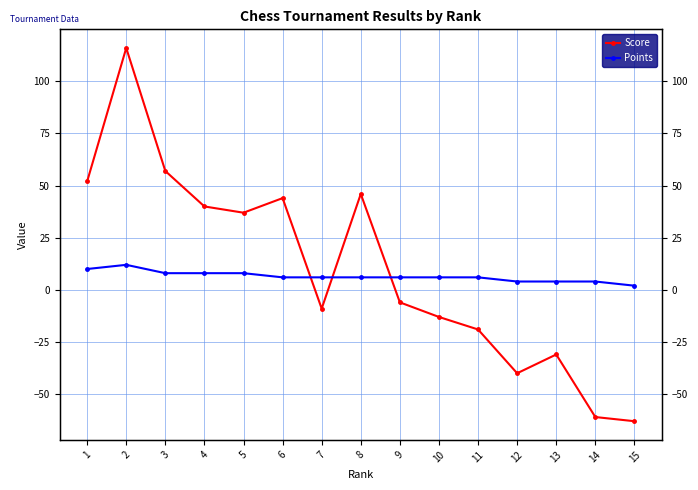

What is the total value across all series at 7?

-3